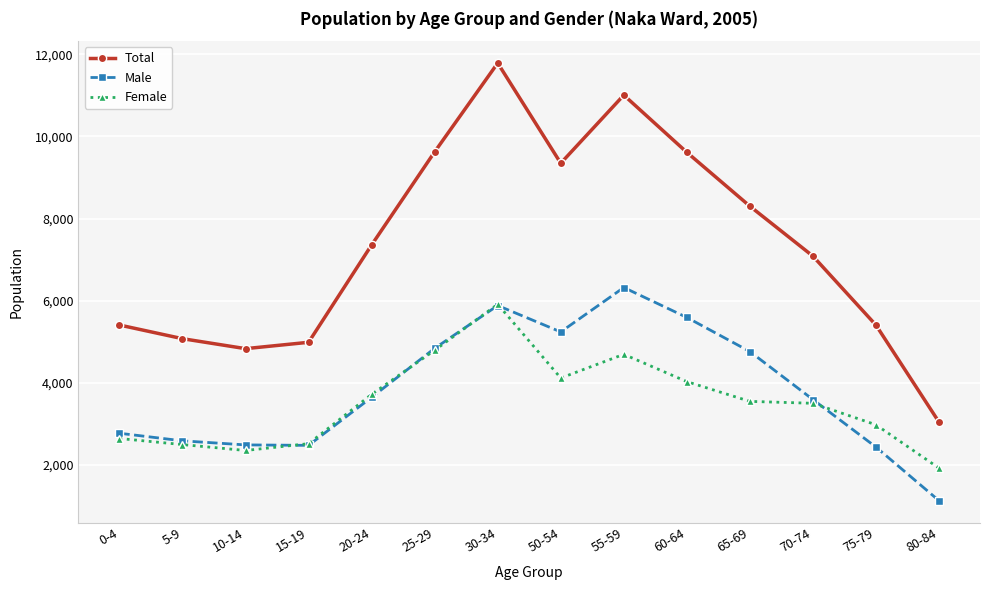

Which series has the widest spread of values?

Total